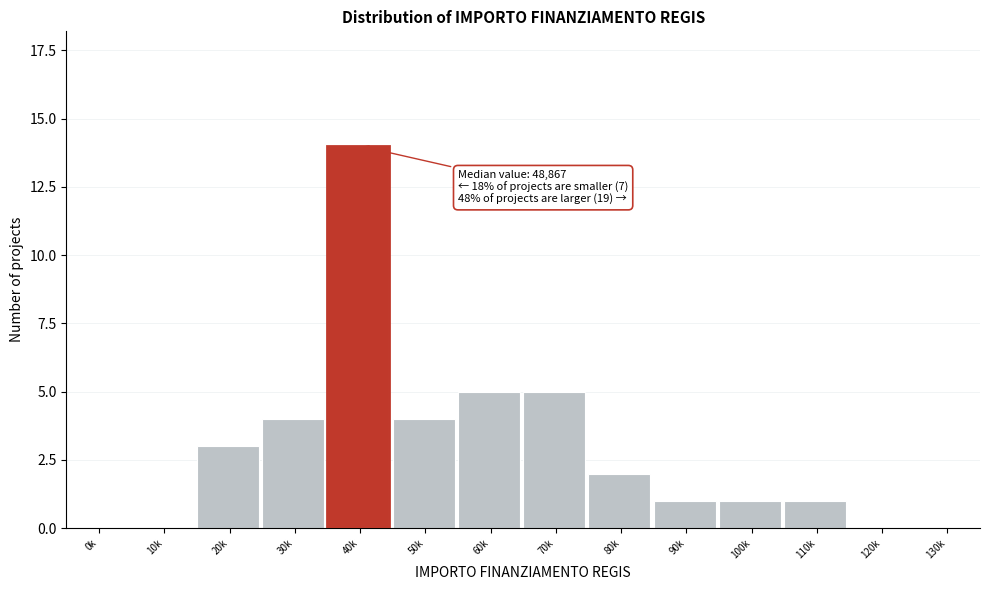

Reading right to left, list all the values displayed in this chart.

130k=0	120k=0	110k=1	100k=1	90k=1	80k=2	70k=5	60k=5	50k=4	40k=14	30k=4	20k=3	10k=0	0k=0